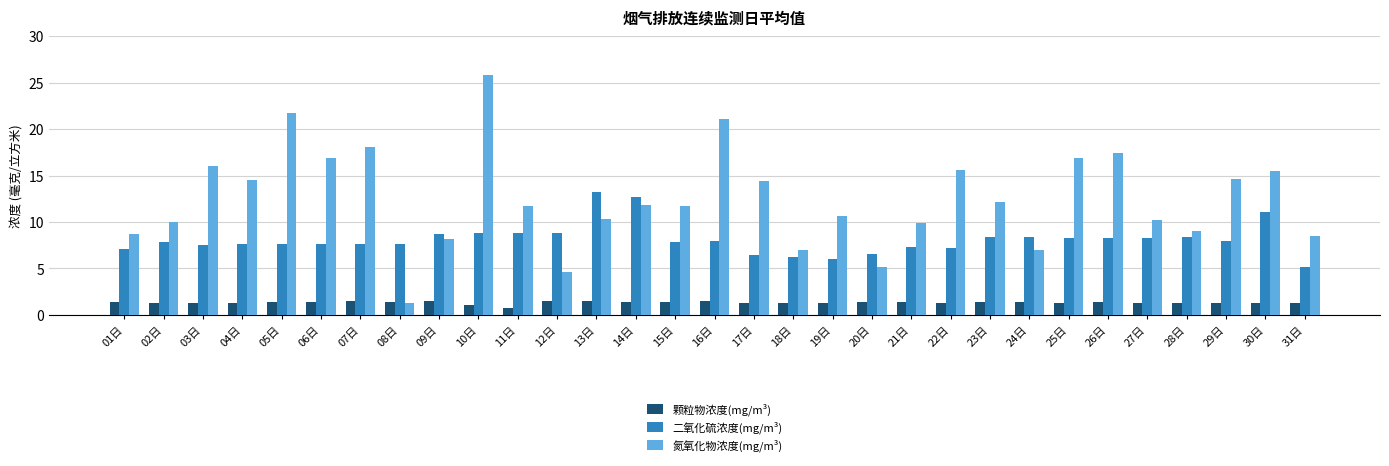

How many data points in 氮氧化物浓度(mg/m³) are above 11?

17